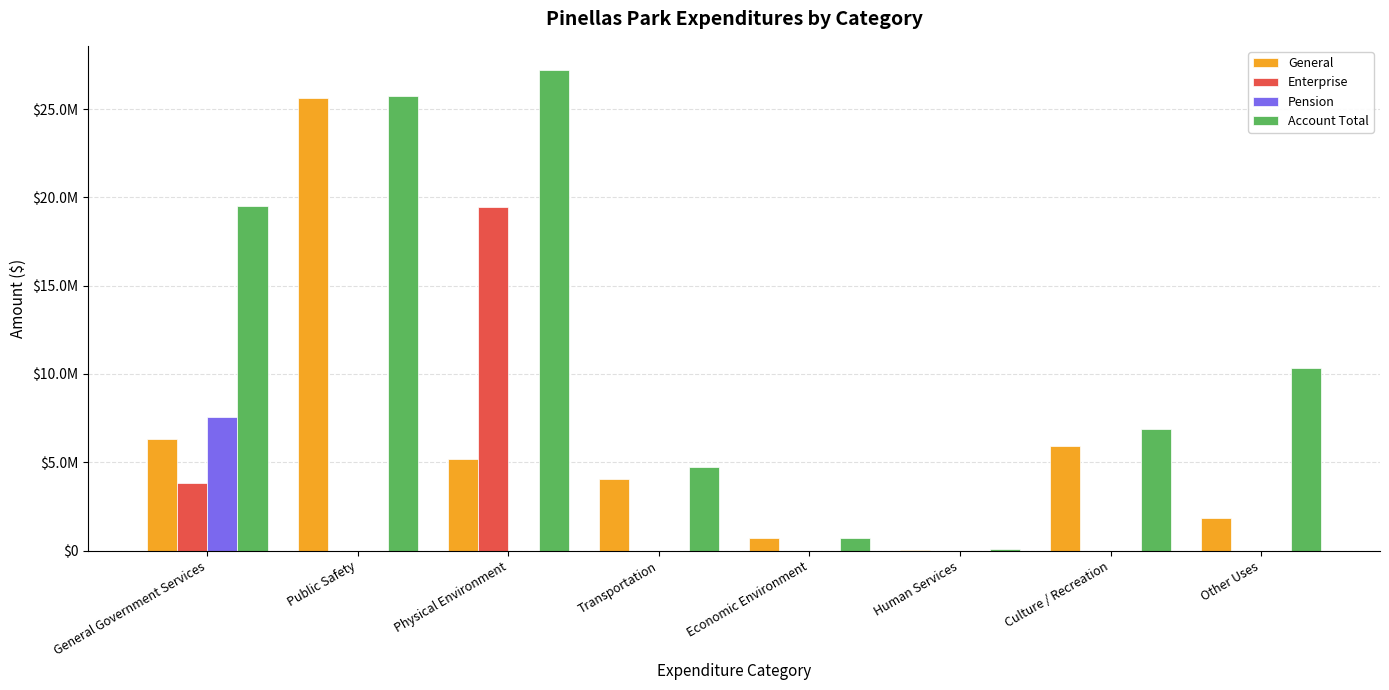

Is the value of Account Total at Transportation greater than the value of Enterprise at Transportation?

Yes